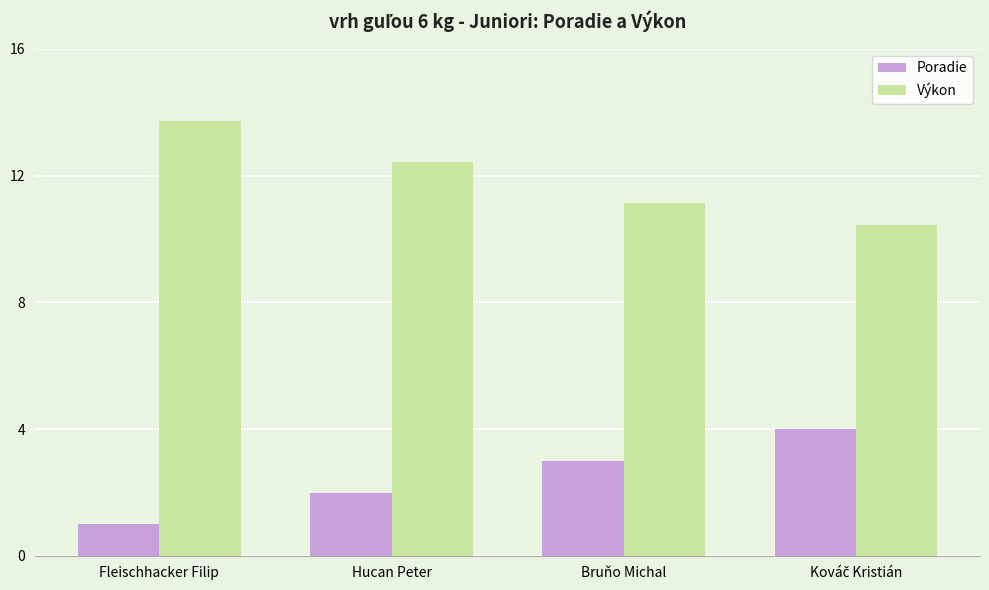

At how many categories does at least one series exceed 13?

1